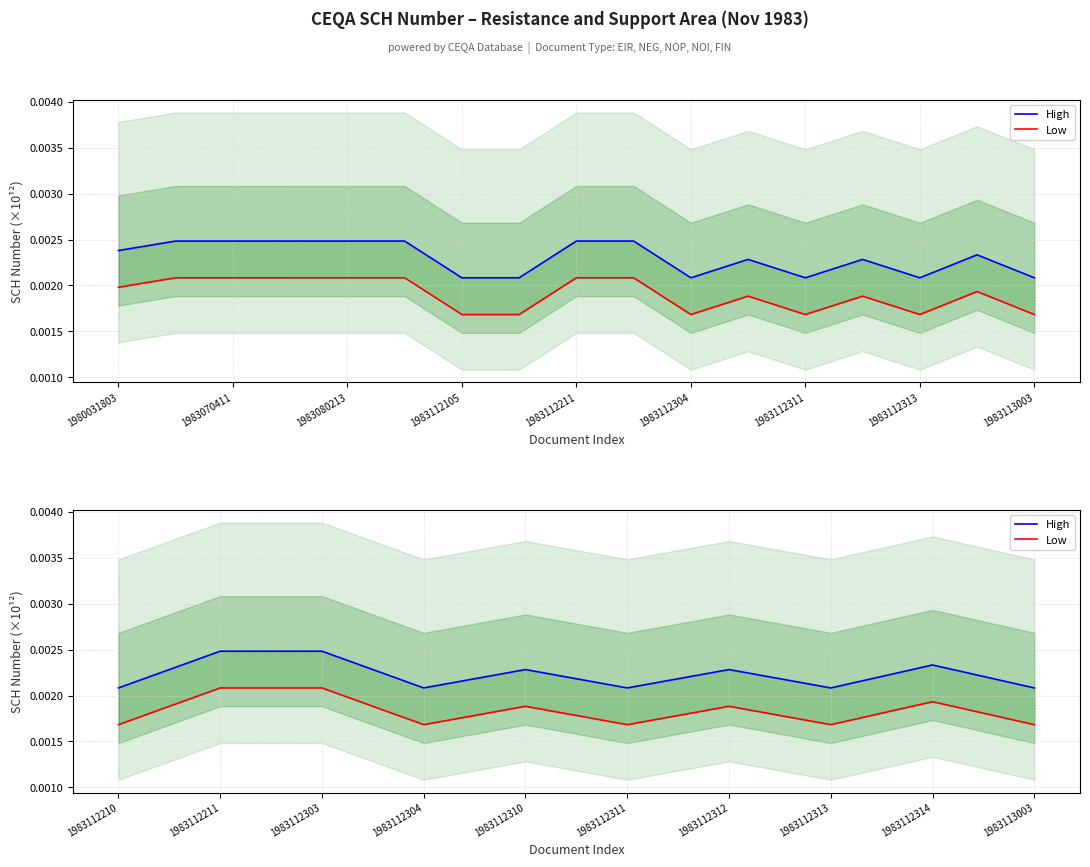

Is this an area chart (filled region under the line)?

No